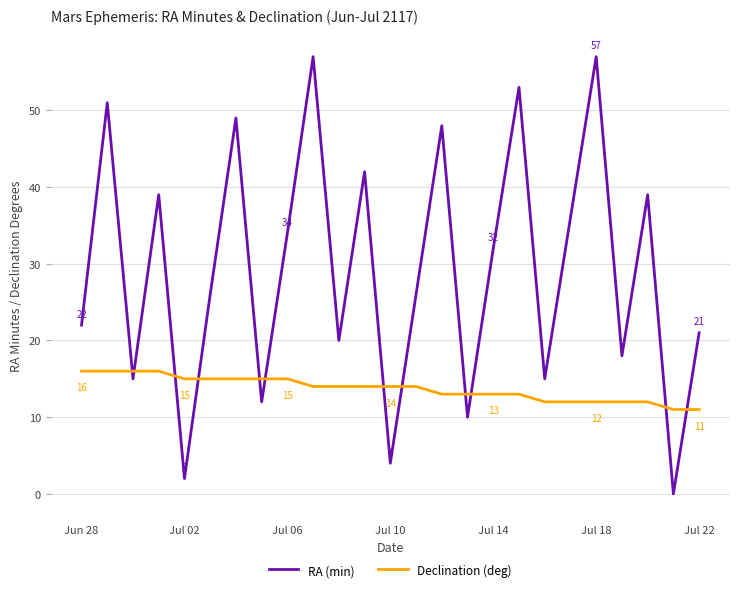

What is the difference between the maximum and minimum values in the Declination (deg) series?

5